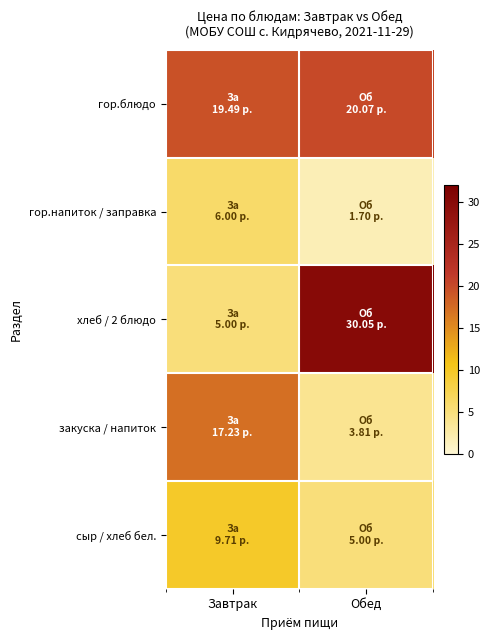

Reading right to left, transcribe all the data shown in this chart.

гор.блюдо: Обед=20.1	Завтрак=19.5
гор.напиток / заправка: Обед=1.7	Завтрак=6.0
хлеб / 2 блюдо: Обед=30.1	Завтрак=5.0
закуска / напиток: Обед=3.8	Завтрак=17.2
сыр / хлеб бел.: Обед=5.0	Завтрак=9.7